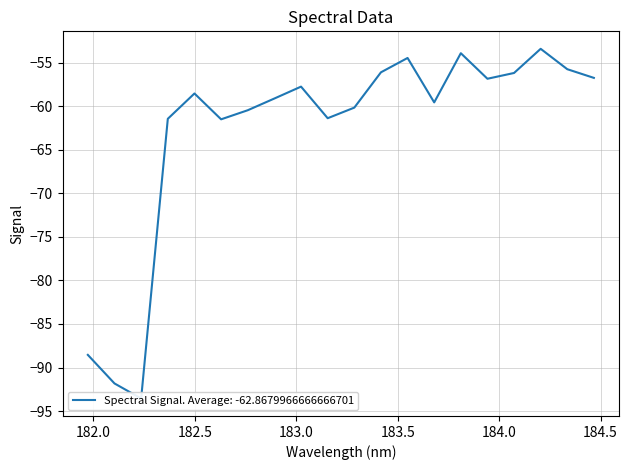

Where does the data first go above -58?

183.0238743082